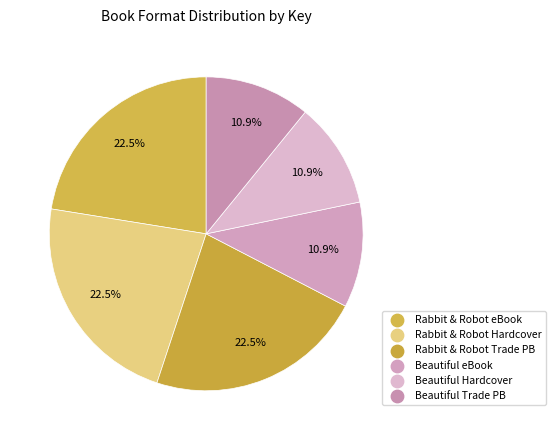

Count the number of slices in the pie.

6